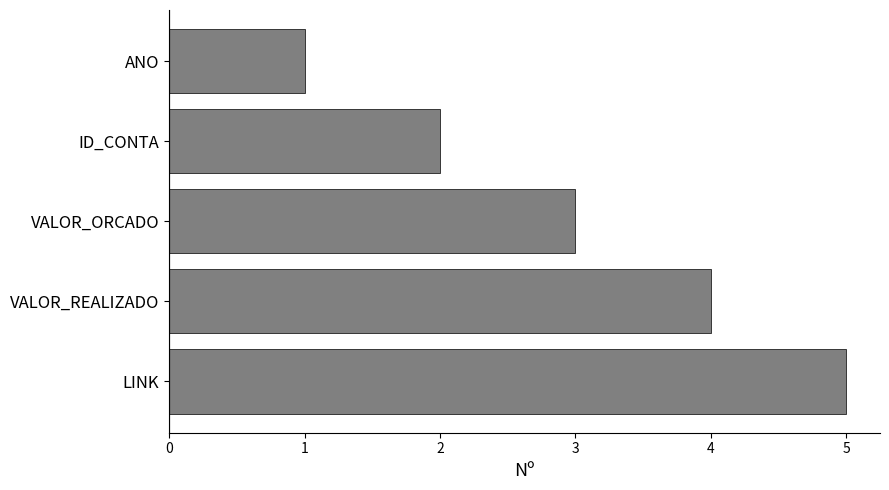

True or false: the data shows 1 at VALOR_ORCADO.

False